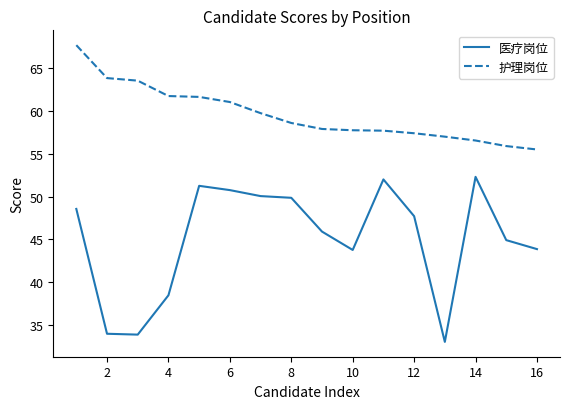

Which series has the largest range (max minus min)?

医疗岗位